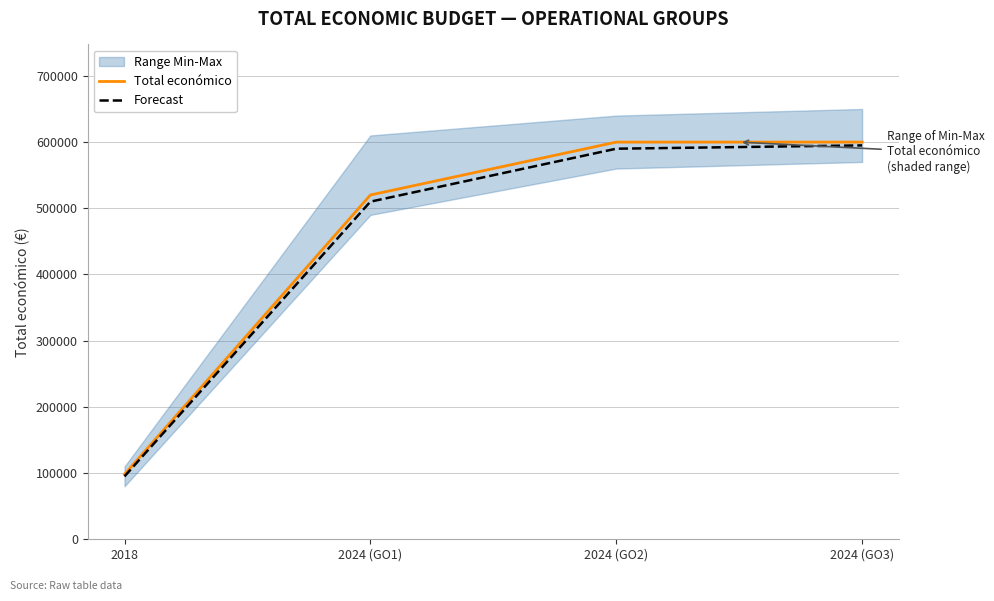

Reading right to left, what are all the values shown in this chart?

Total económico: 2024 (GO3)=600000	2024 (GO2)=599960	2024 (GO1)=520062	2018=98068
Forecast: 2024 (GO3)=595000	2024 (GO2)=590000	2024 (GO1)=510000	2018=95000